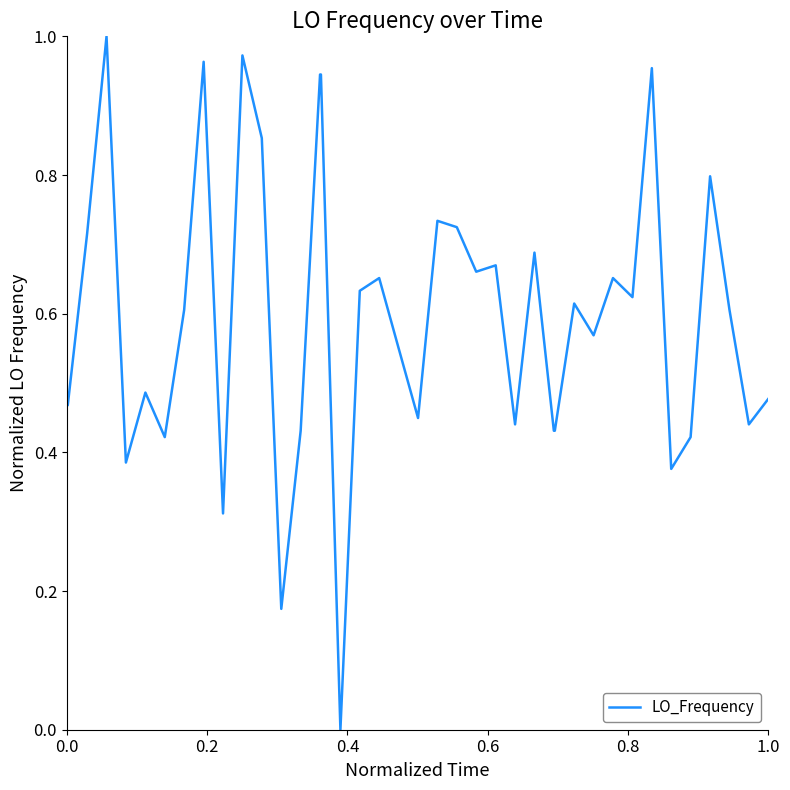

How many lines are shown in the chart?

1